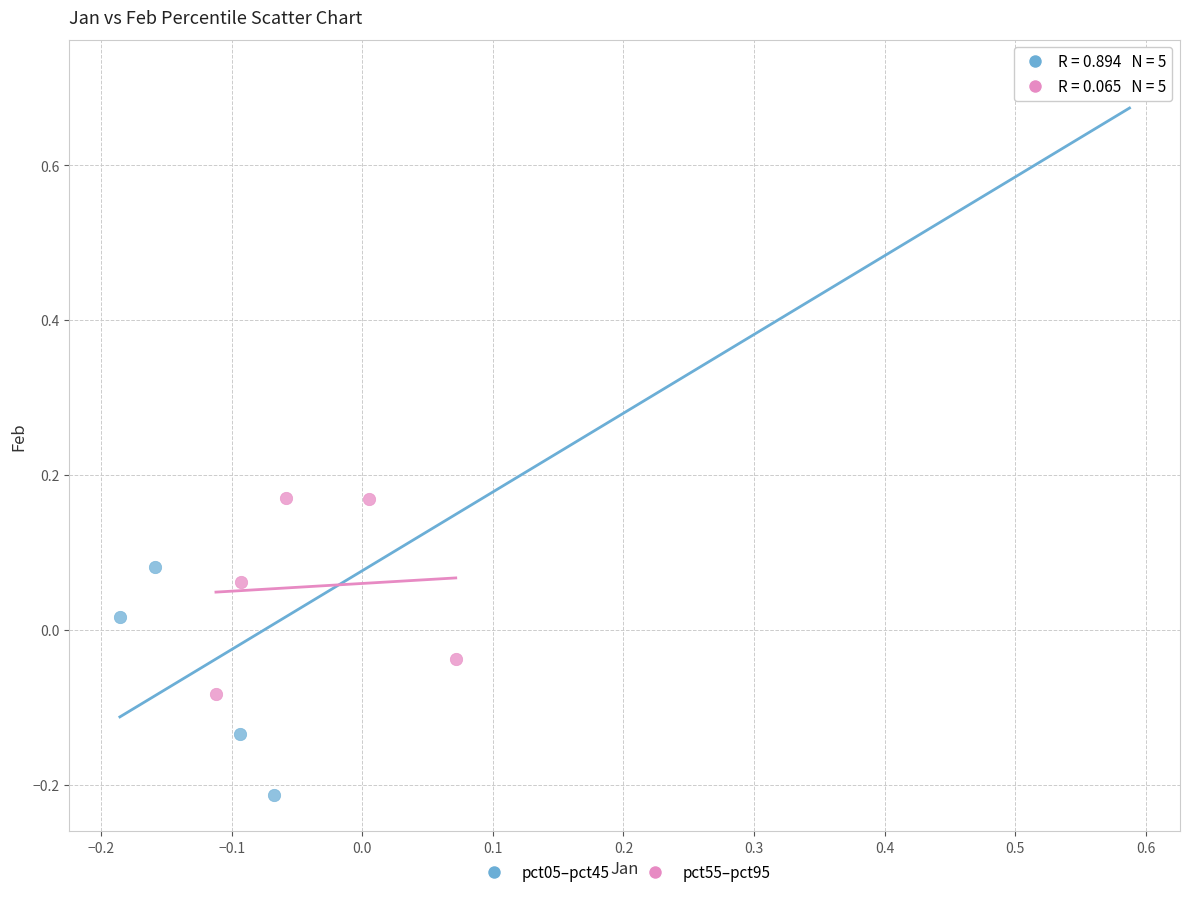

Which series reaches the maximum Y coordinate?

pct05–pct45